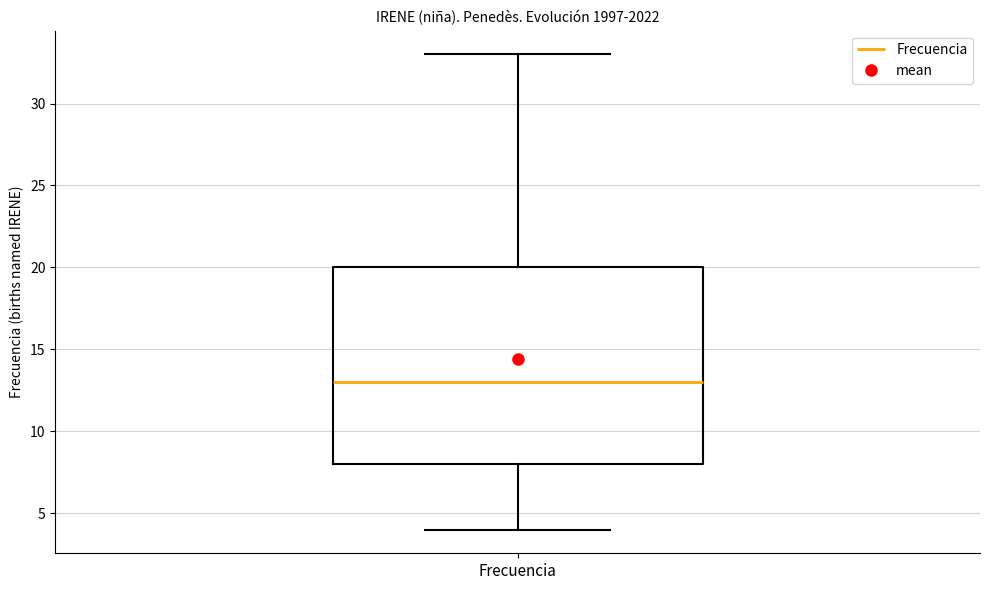

Where is the lower edge of the box for Frecuencia on the y-axis? The values are not printed on the chart, so give them approximately, as read against the axis.

8